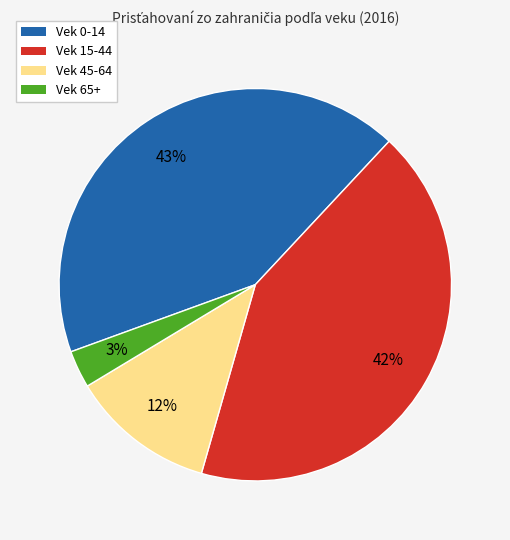

What is the ratio of the value at Vek 0-14 to the value at Vek 15-44?

1.0